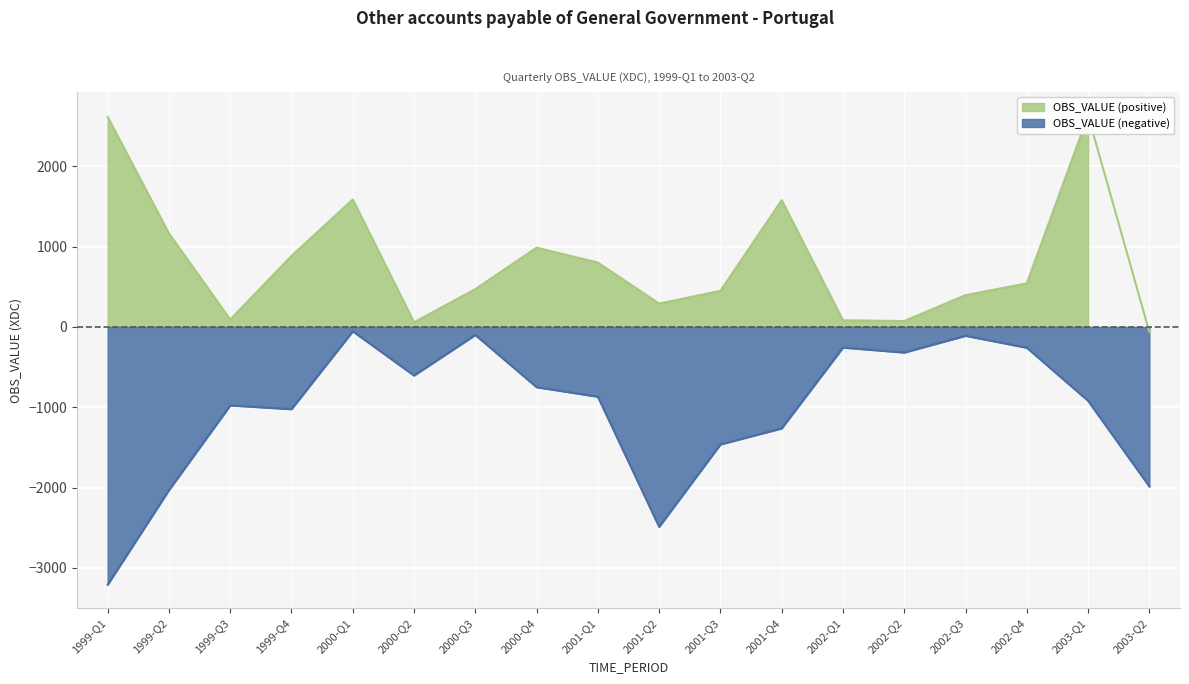

True or false: OBS_VALUE_pos and OBS_VALUE_neg intersect in this chart.

False